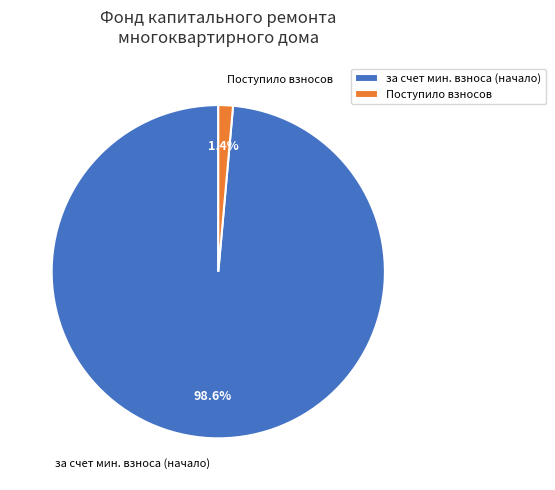

Rank the categories by value from lowest to highest.

Поступило взносов, за счет мин. взноса (начало)